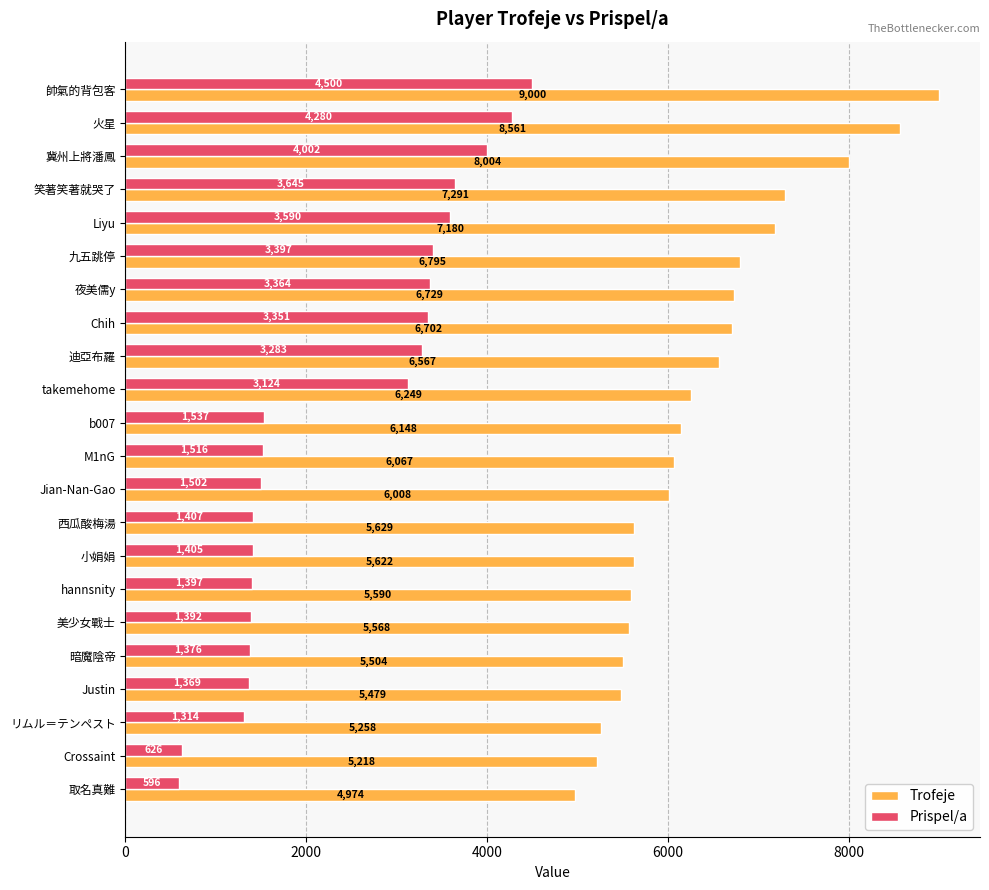

Which series has the largest total across all categories?

Trofeje